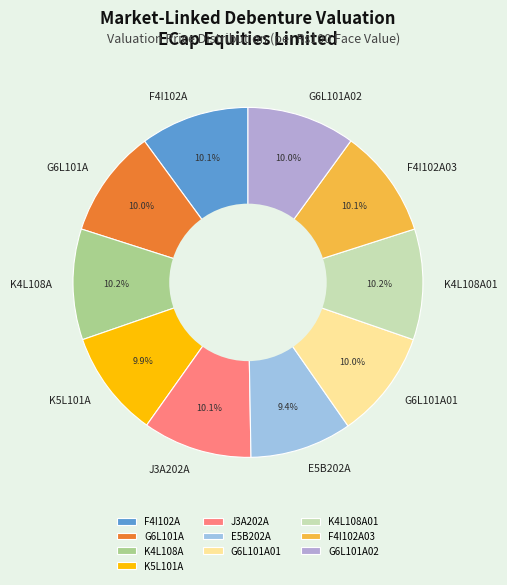

To the nearest percent, what is the combined percentage of J3A202A and K4L108A01?

20%